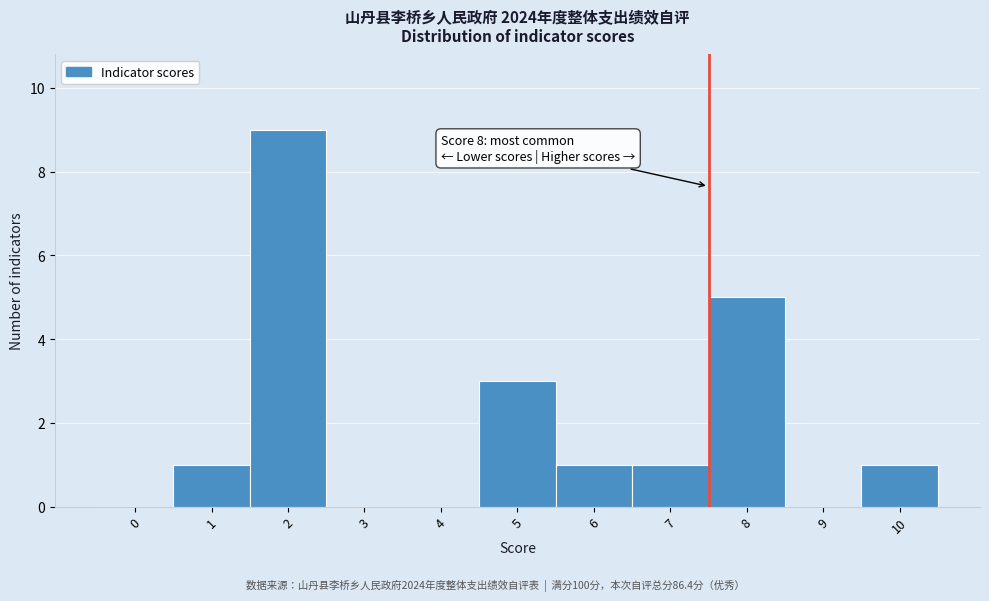

Reading left to right, list all the values displayed in this chart.

0=0	1=1	2=9	3=0	4=0	5=3	6=1	7=1	8=5	9=0	10=1